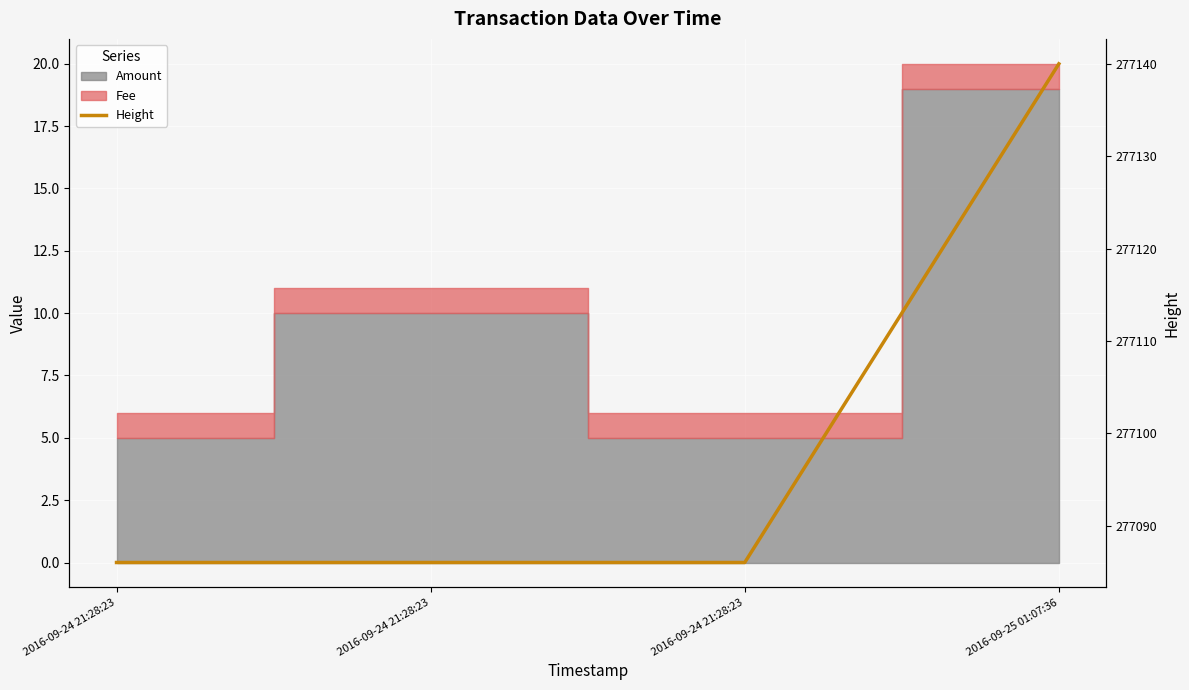

List the labels in order of value, smallest first.

2016-09-24 21:28:23, 2016-09-24 21:28:23, 2016-09-24 21:28:23, 2016-09-25 01:07:36